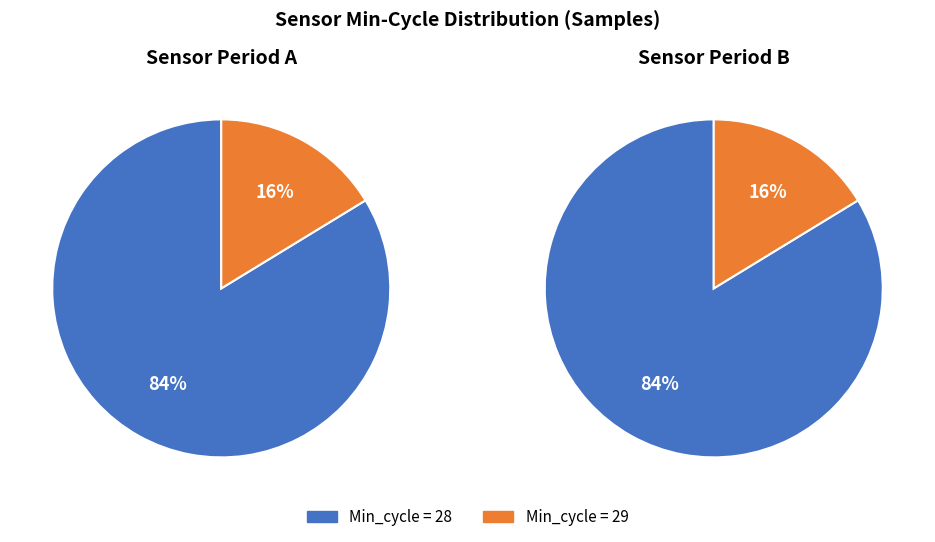

Does 29 account for over 50% of the chart?

No